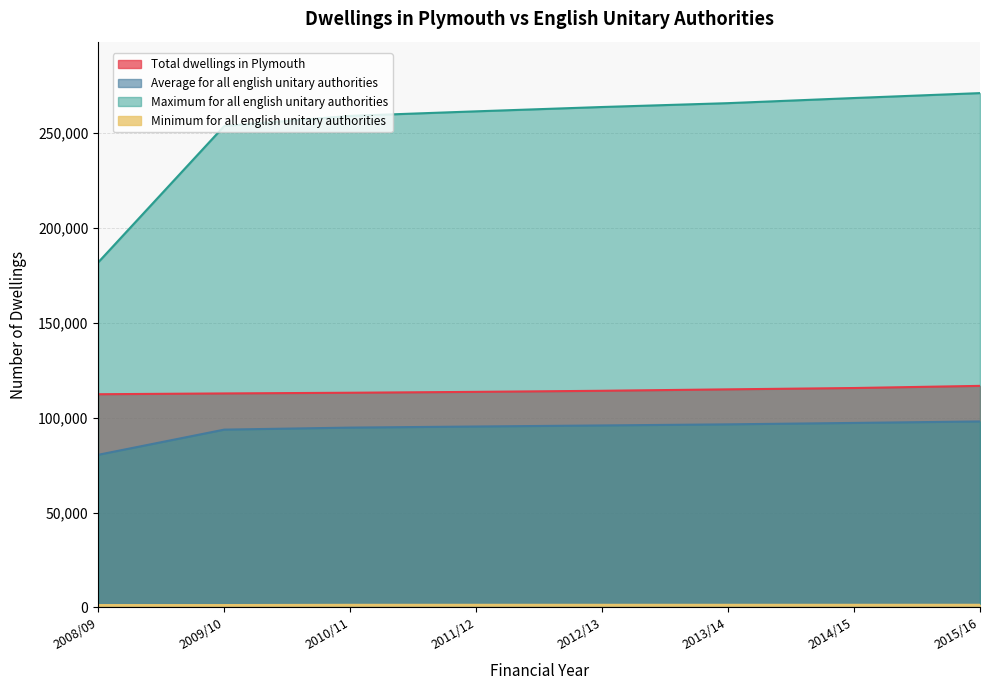

Is it true that Total dwellings in Plymouth equals 35588 at 2013/14?

False